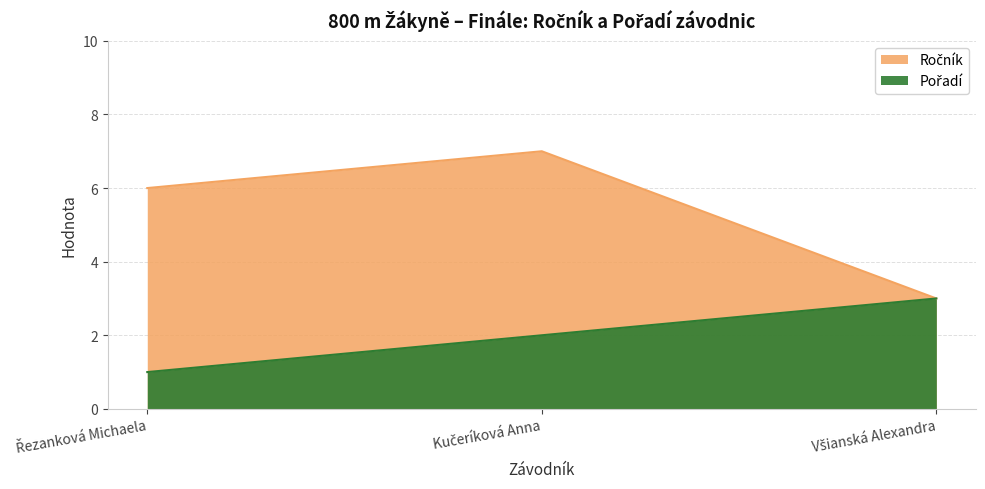

How many categories are shown in the chart?

3